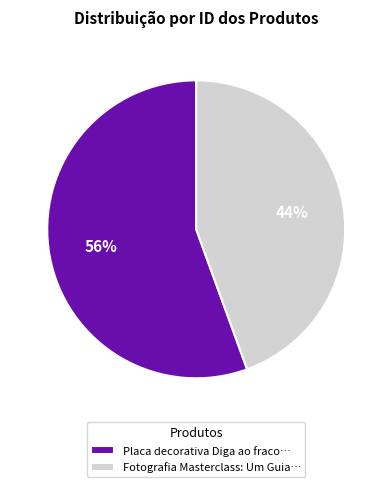

Which has a higher value, Placa decorativa Diga ao fraco… or Fotografia Masterclass: Um Guia…?

Placa decorativa Diga ao fraco…